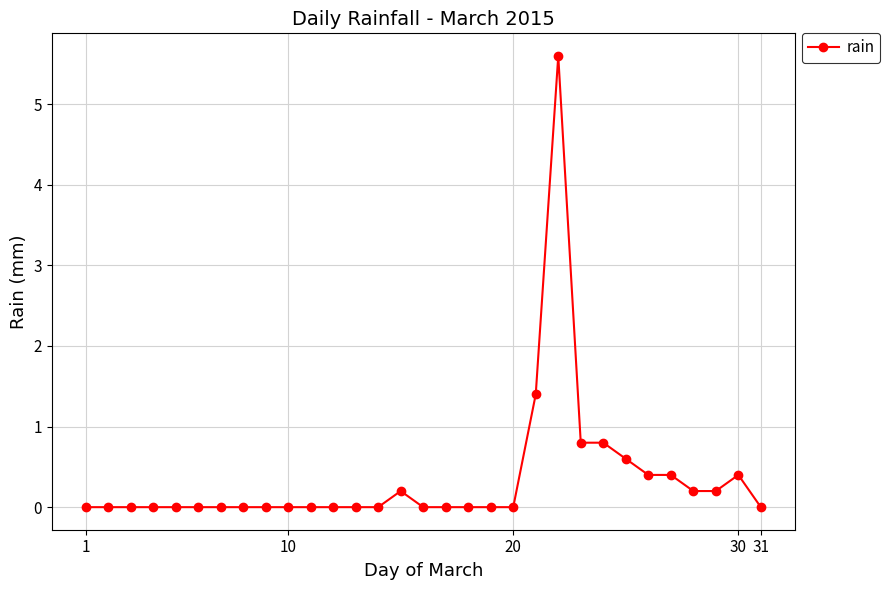

True or false: the data has more than 2 interior local peaks.

True